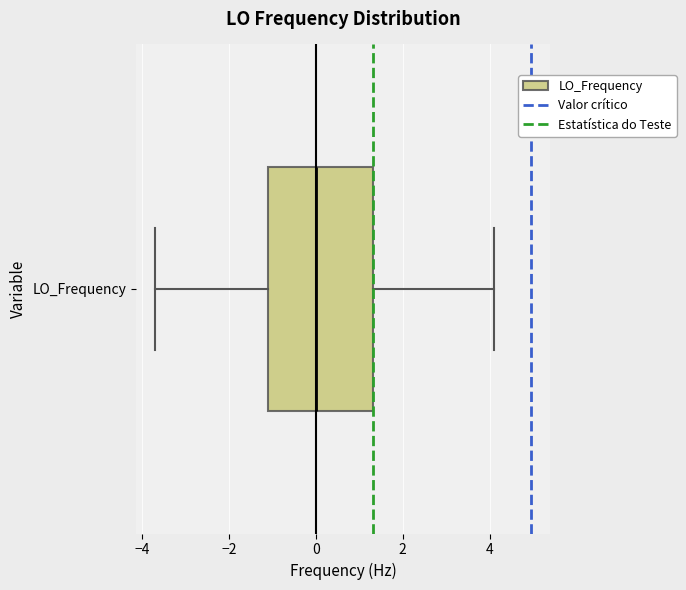

Read this box plot against the x-axis: the position of the median line, the range covered by the box, and the ends of both whiskers. The values are not printed on the chart, so give them approximately, as read against the axis.

median 0.0, box -1.2 to 1.4, whiskers -3.8 to 4.0